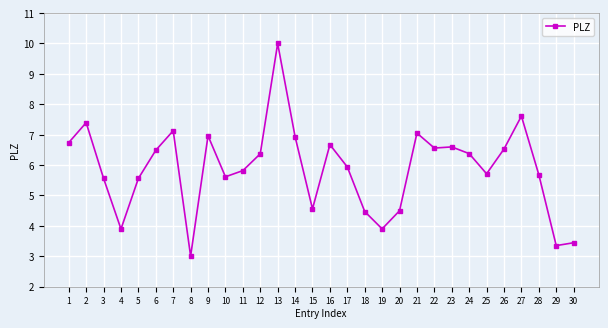

What is the minimum value shown in the chart?

3.0